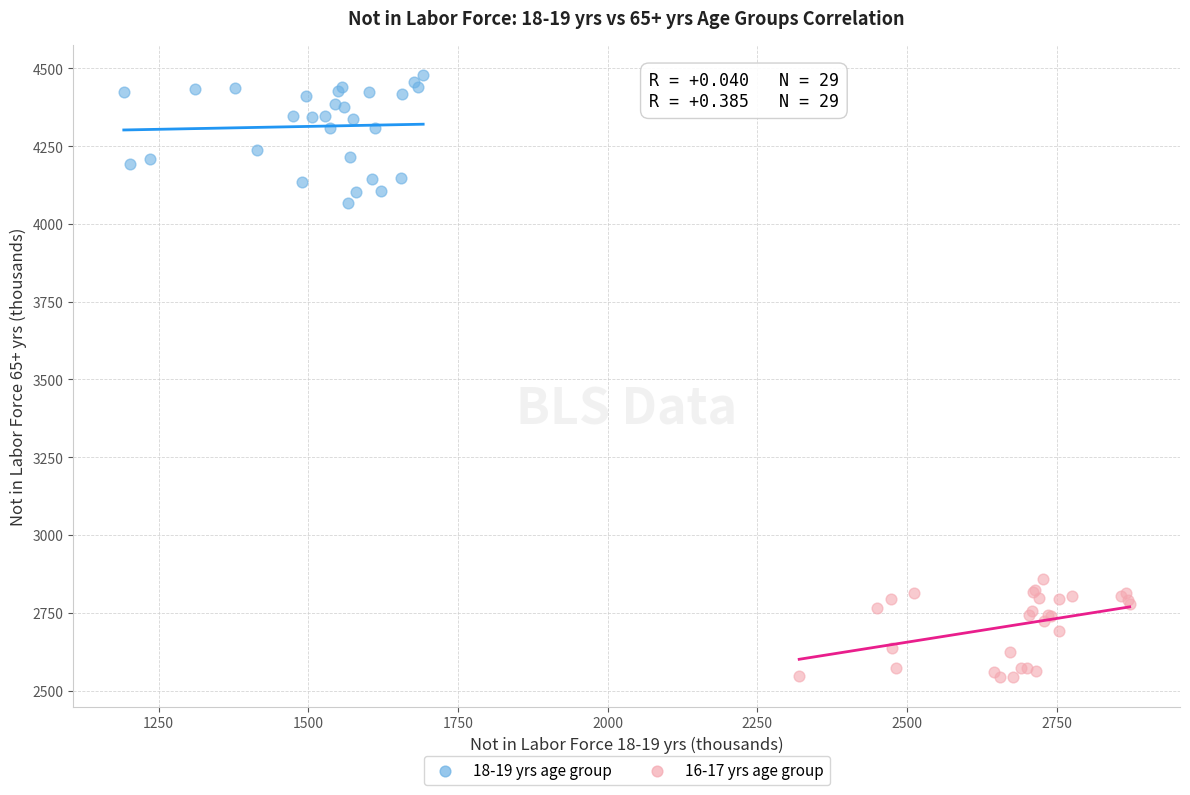

Which series has the largest Y range (max minus min)?

18-19 yrs age group